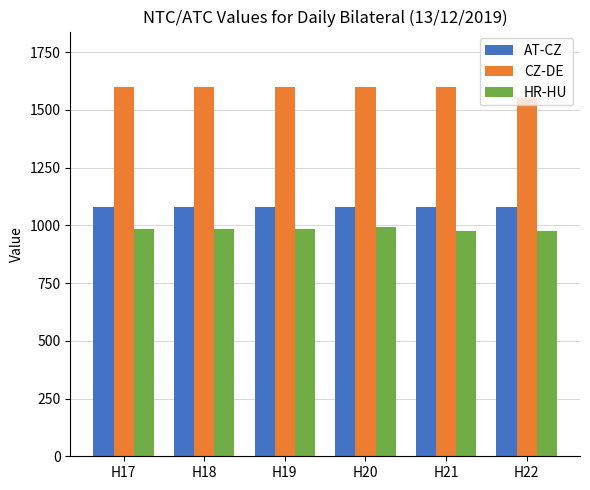

Count the number of data series in this chart.

3